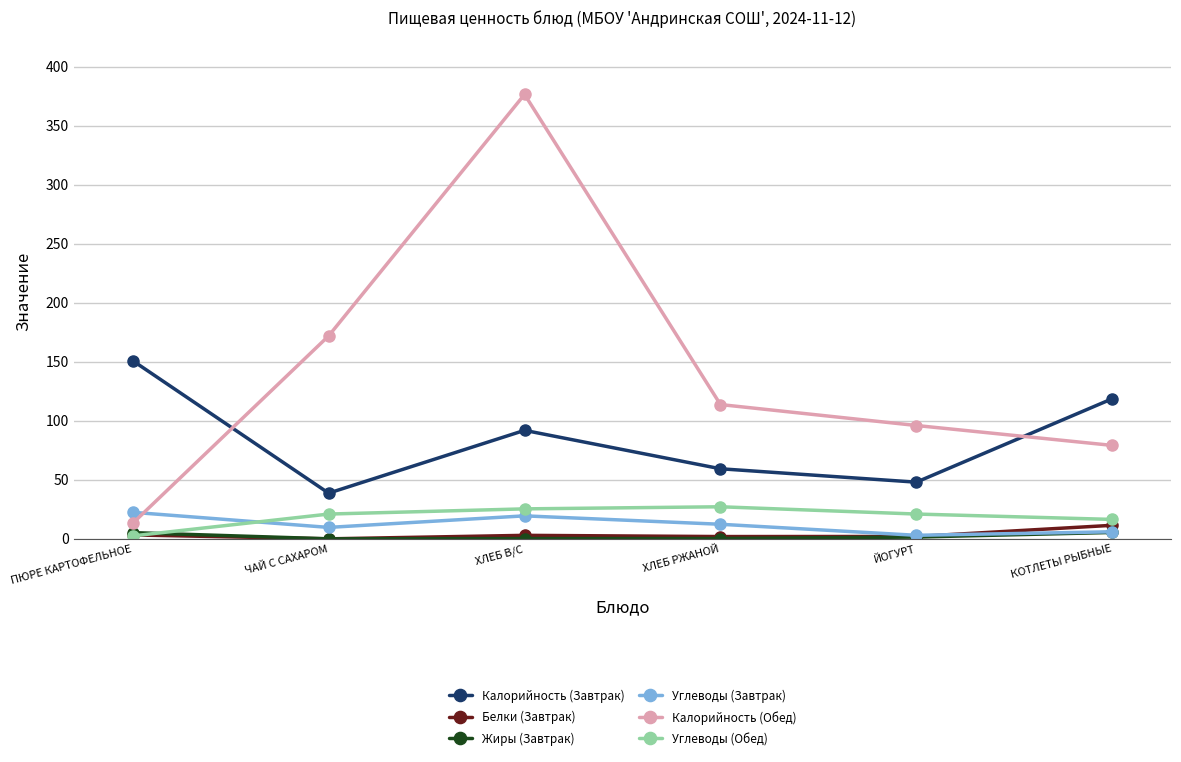

Rank the categories by Калорийность (Обед) value from lowest to highest.

ПЮРЕ КАРТОФЕЛЬНОЕ, КОТЛЕТЫ РЫБНЫЕ, ЙОГУРТ, ХЛЕБ РЖАНОЙ, ЧАЙ С САХАРОМ, ХЛЕБ В/С